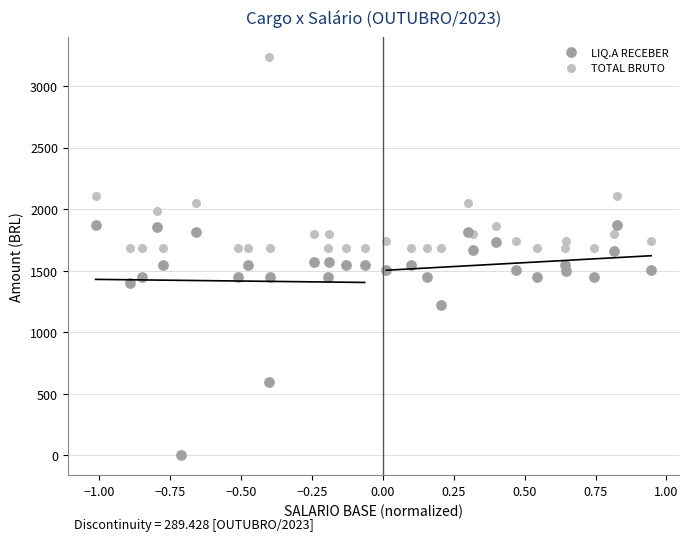

In the LIQ.A RECEBER series, what Y value is closest to 937?

1223.8